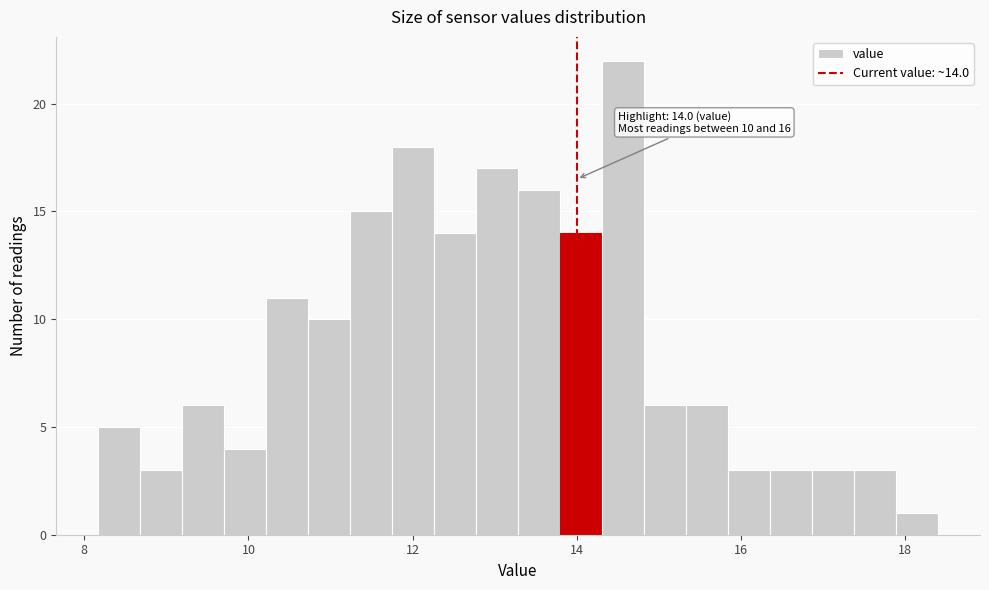

Around what value on the x-axis is the tallest bar? Give the approximate position of its centre, as read against the axis.

14.6